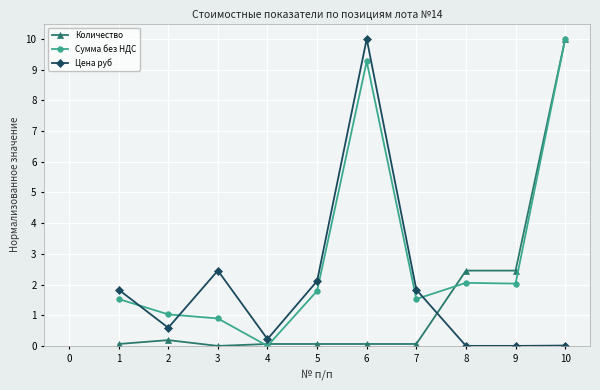

In Цена руб, how many points are lower than both neighbors (excluding endpoints)?

3